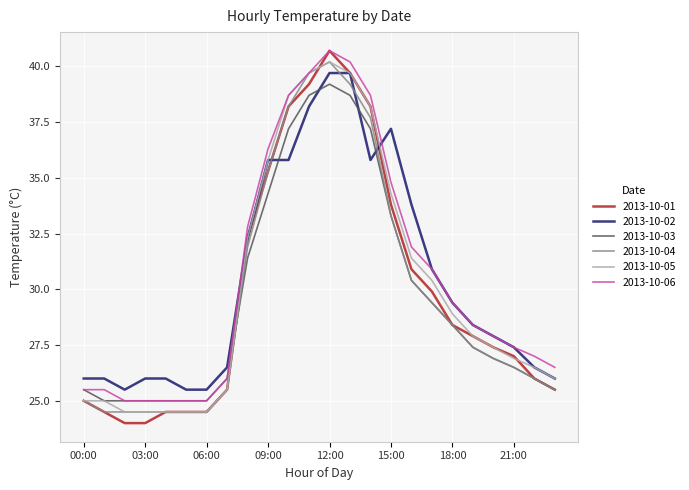

What is the maximum value for 2013-10-04?

40.2